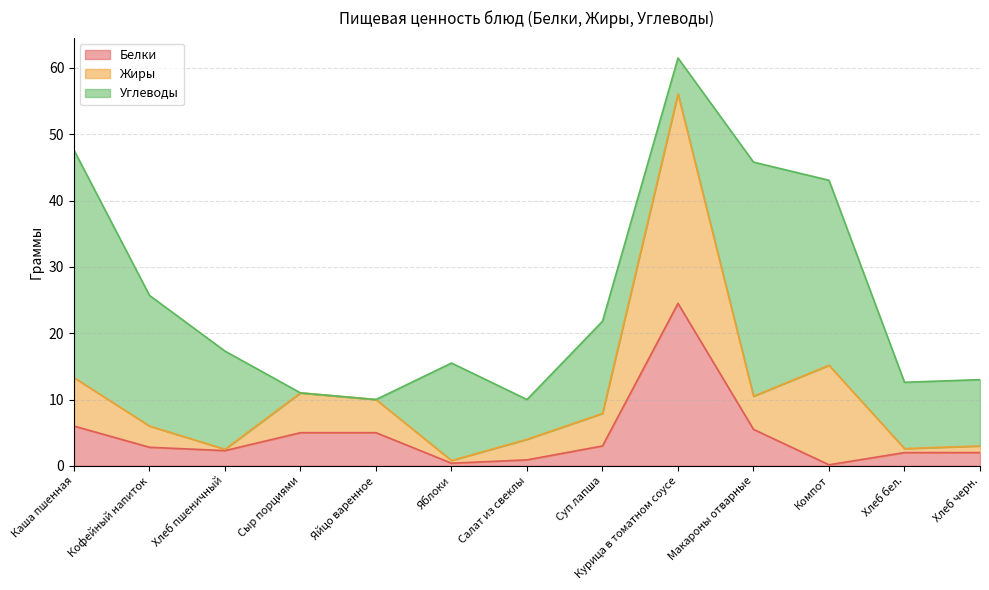

How many interior local valleys does the Белки series have?

3